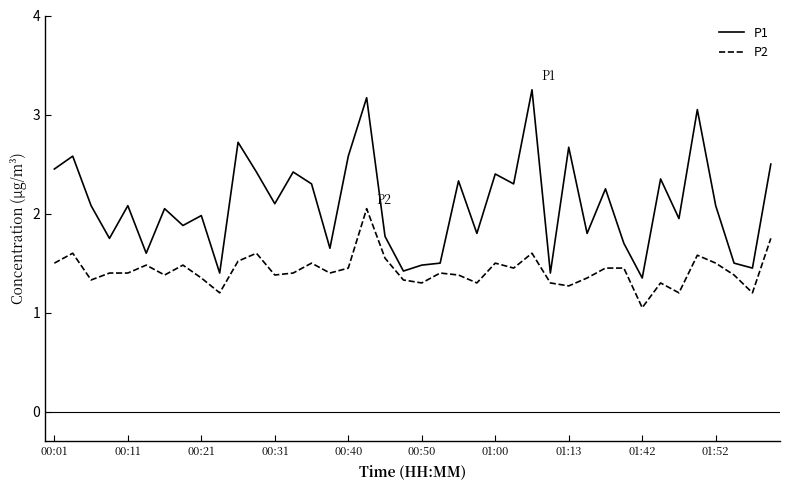

Does the chart have visible grid lines?

No